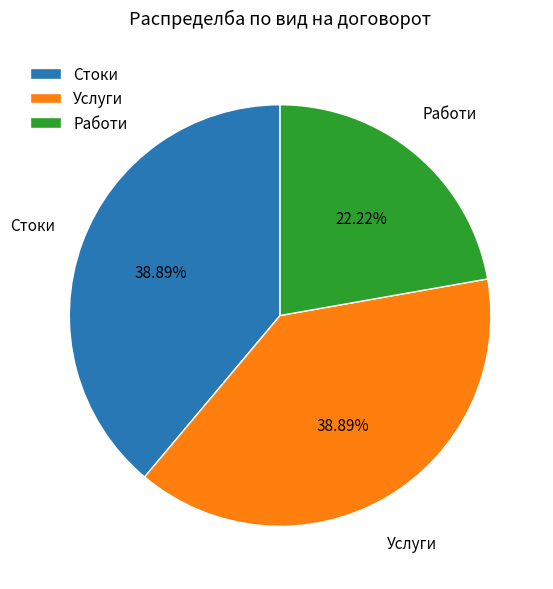

How many slices are in this pie chart?

3